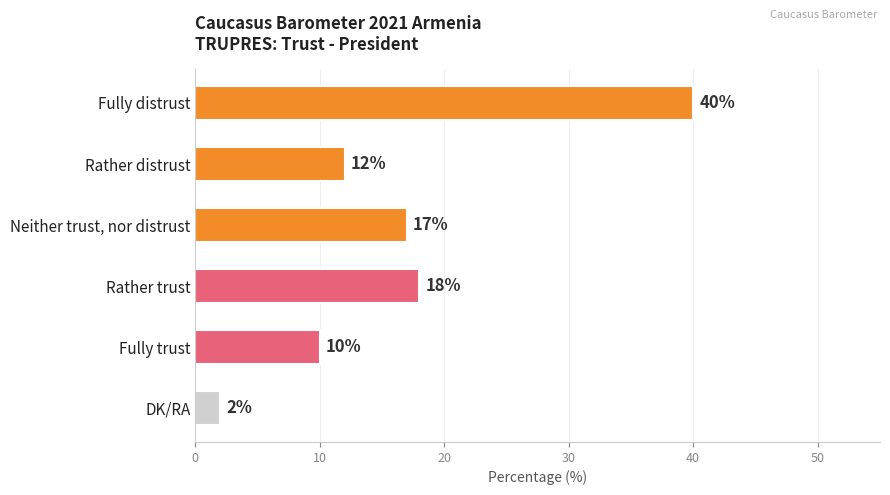

What is the sum of the values at Fully distrust and Rather trust?

58